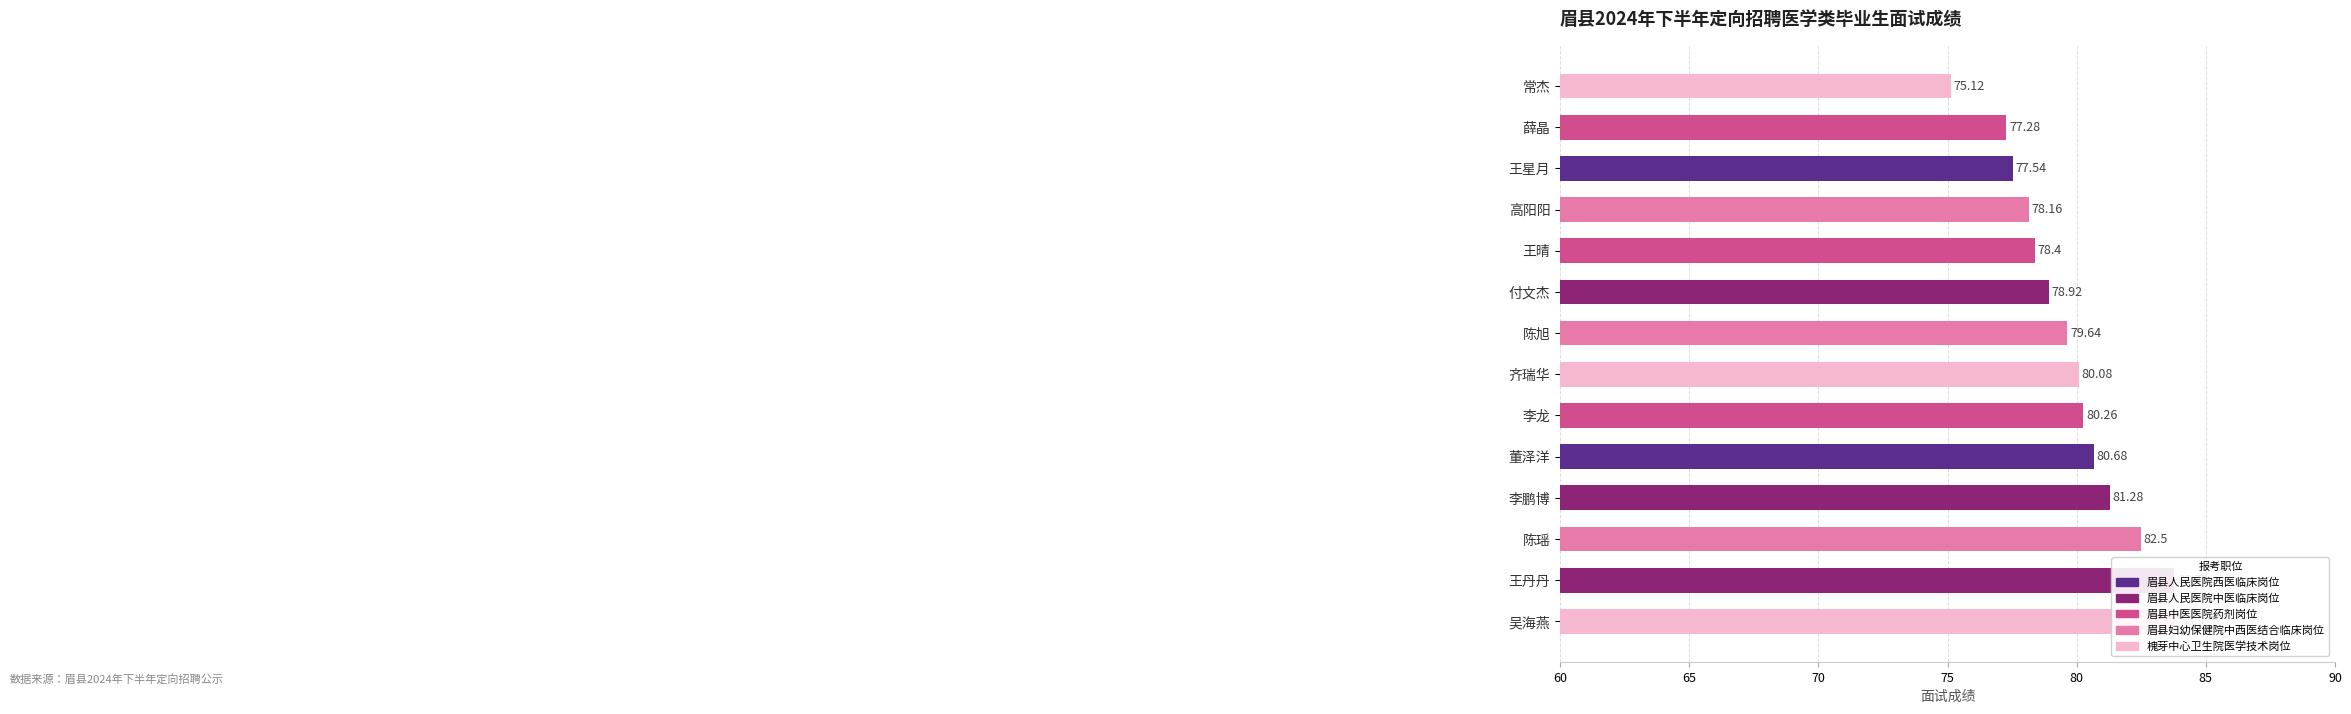

What is the approximate value at 陈旭?

79.6